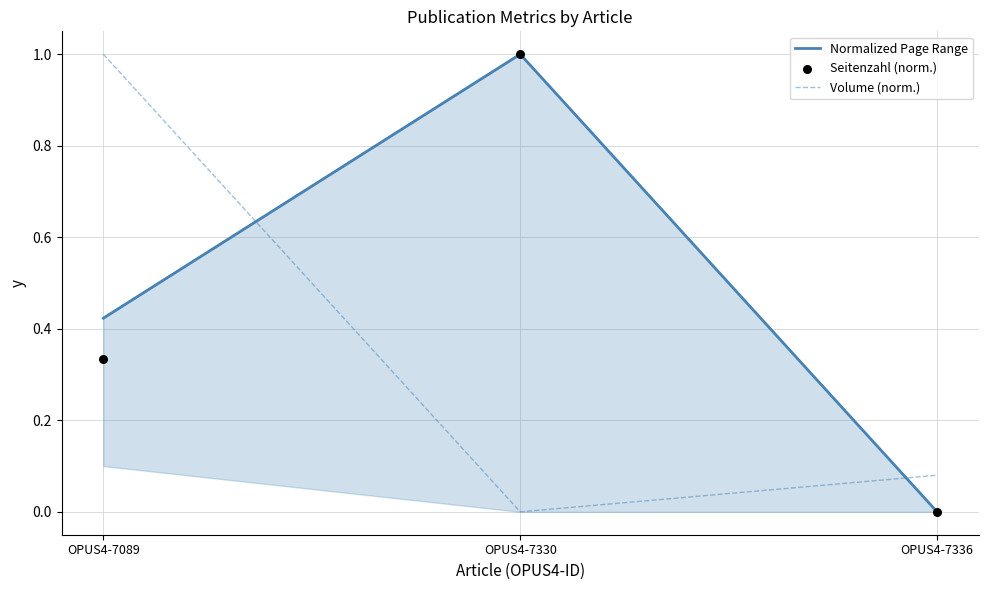

At which category is the sum across all series the highest?

OPUS4-7330